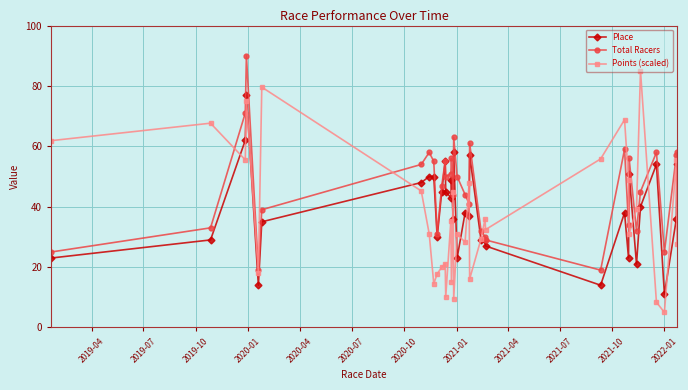

True or false: Place has more than 1 points higher than both neighbors.

True